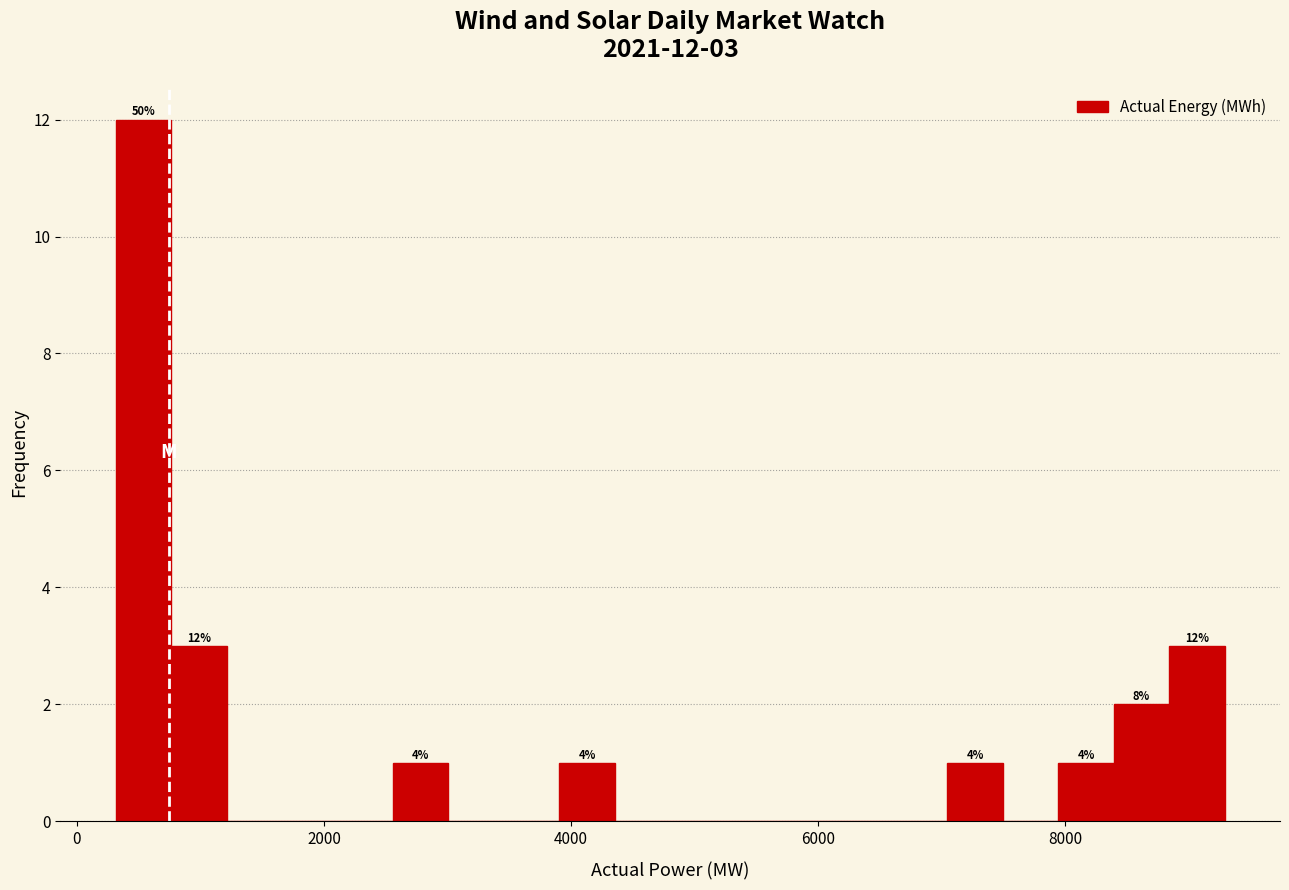

Read against the x-axis, roughly where is the centre of the tallest bar?

600